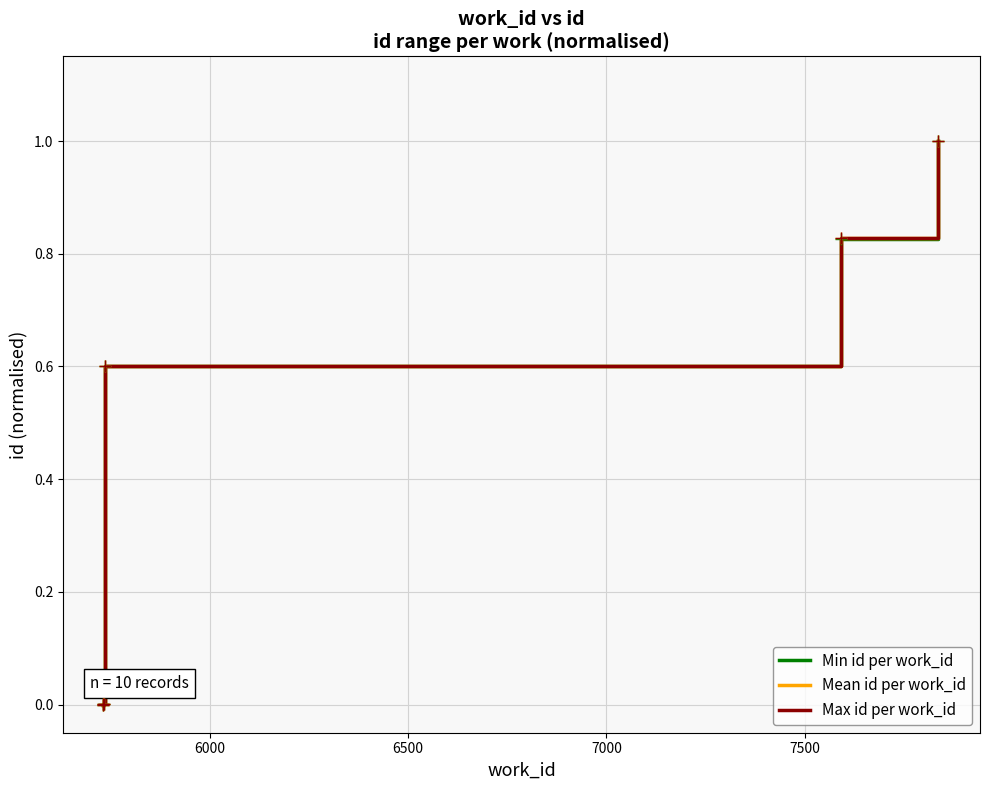

What is the difference between the maximum and minimum values in the Max id per work_id series?

1.0